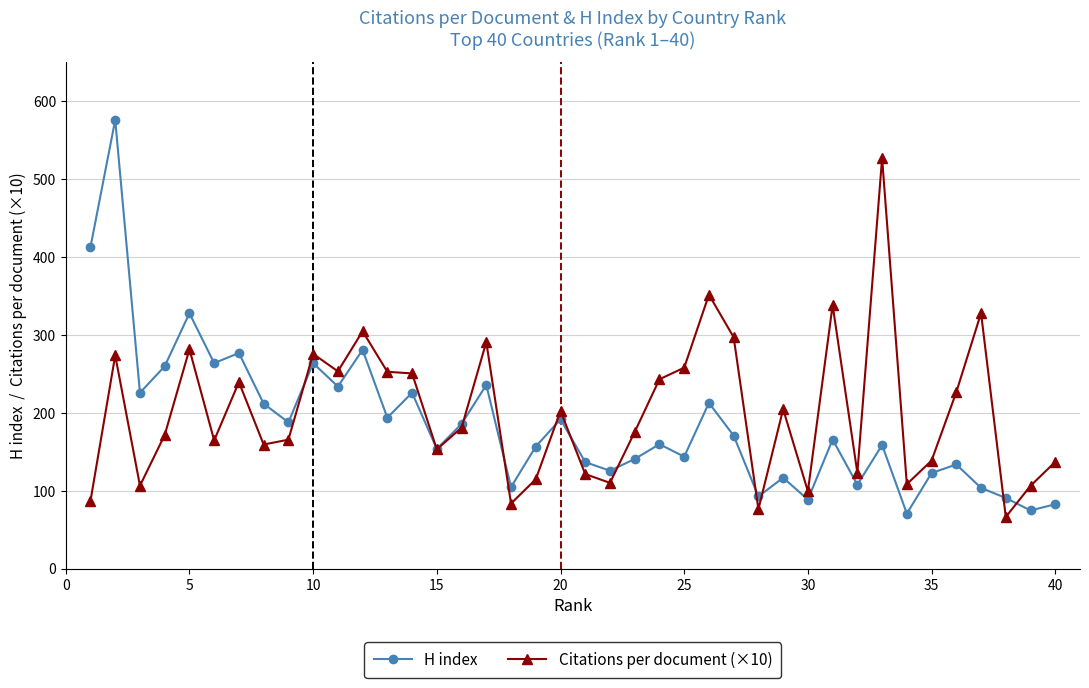

True or false: H index has more than 1 interior local peaks.

True